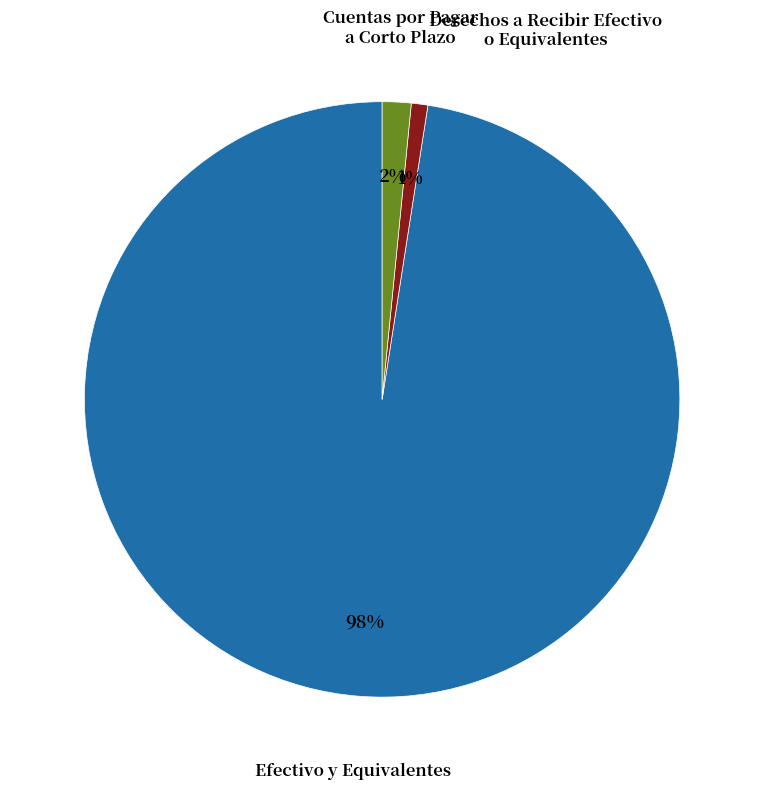

Is there a majority slice in this chart?

Yes